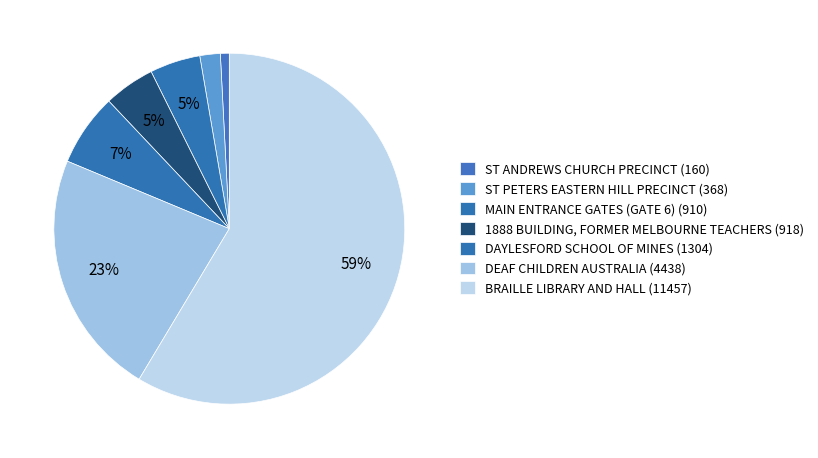

What is the change in value from MAIN ENTRANCE GATES (GATE 6) to 1888 BUILDING, FORMER MELBOURNE TEACHERS?

+8